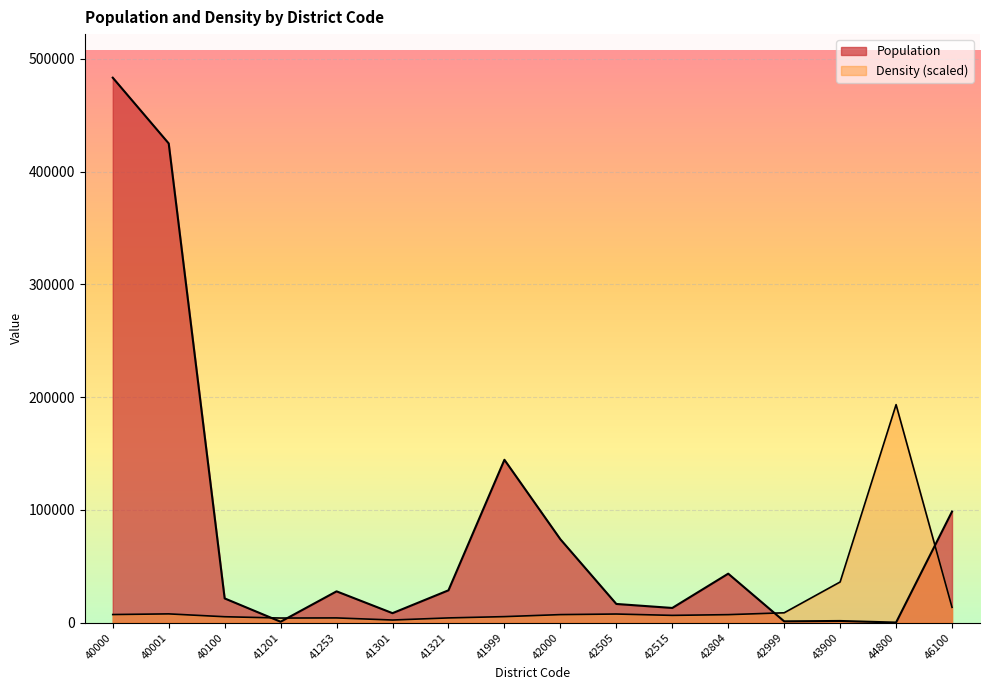

How many values in the Population series are below 27690?

8